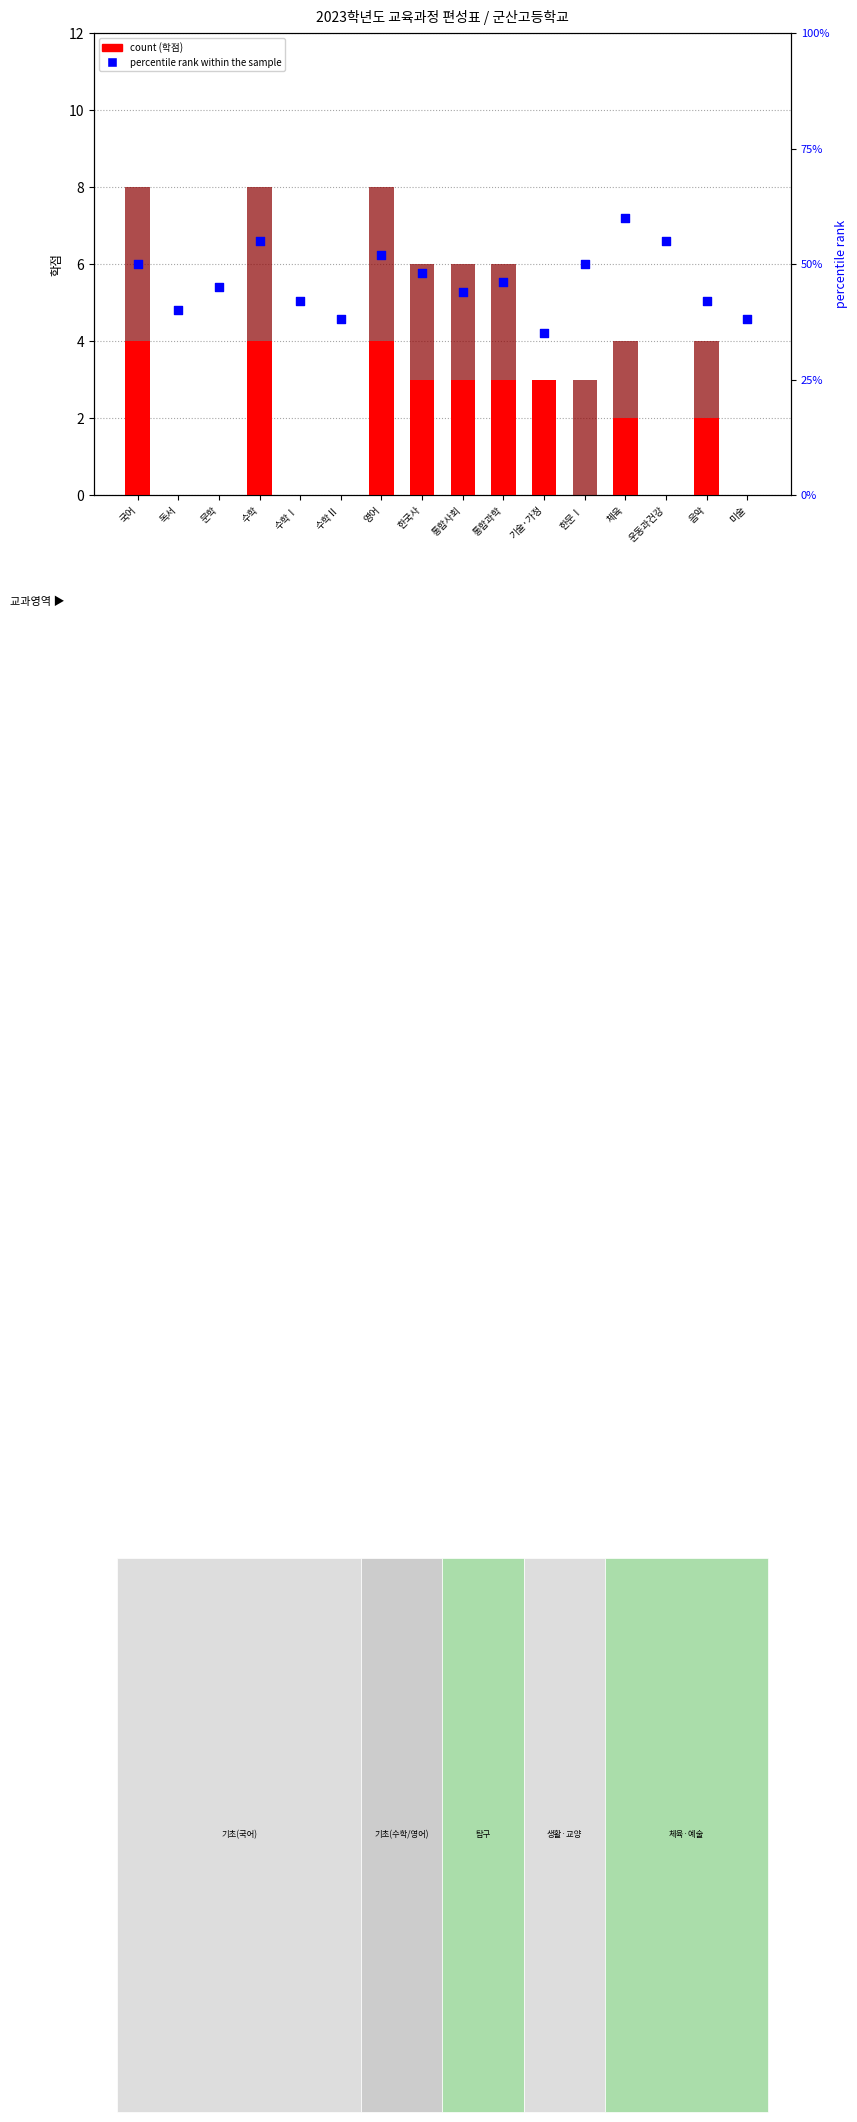

What is the total value across all series at 통합과학?

52